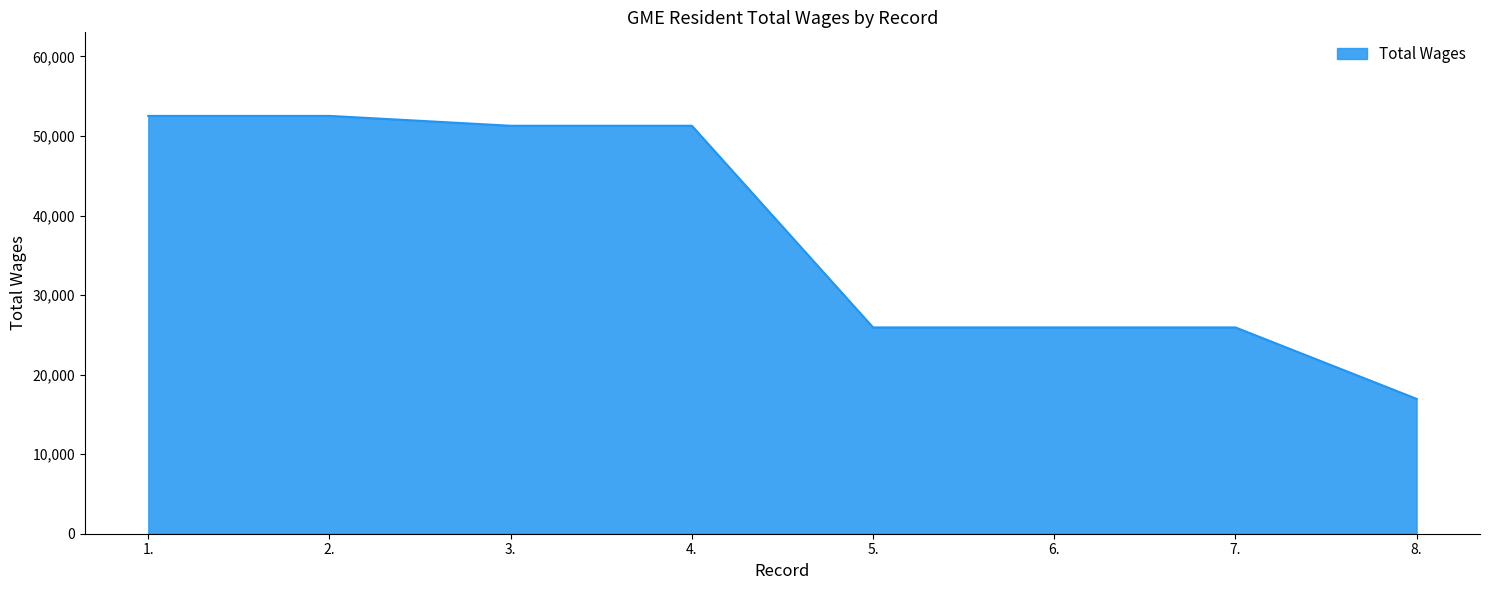

Approximately how many times larger is the value at 5. compared to 4.?

0.5